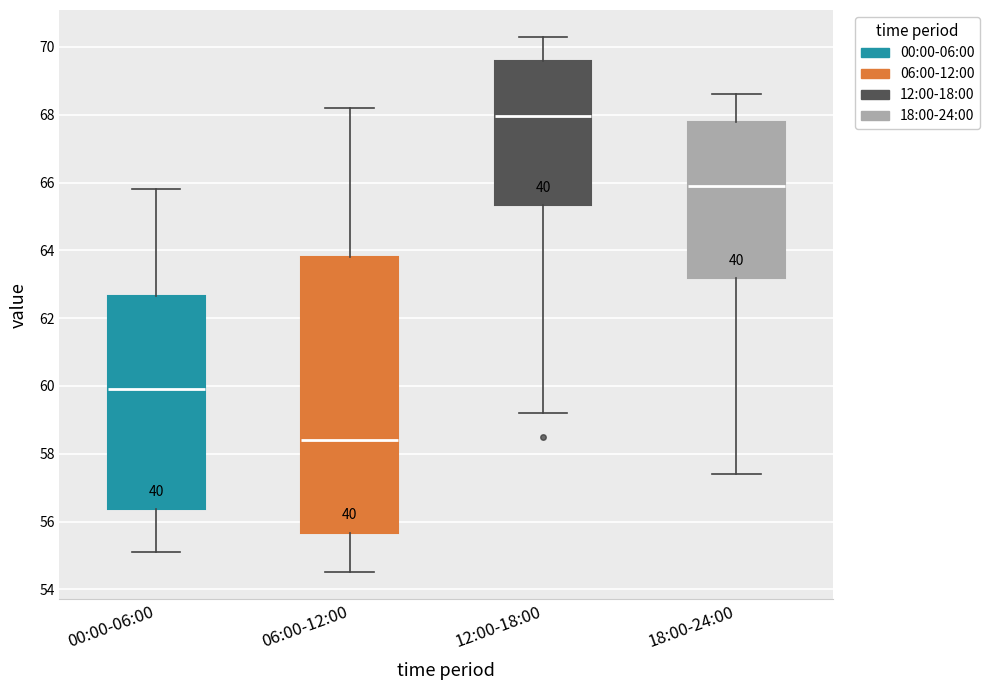

Comparing the boxes themselves (not the whiskers), which one is the tallest?

06:00-12:00